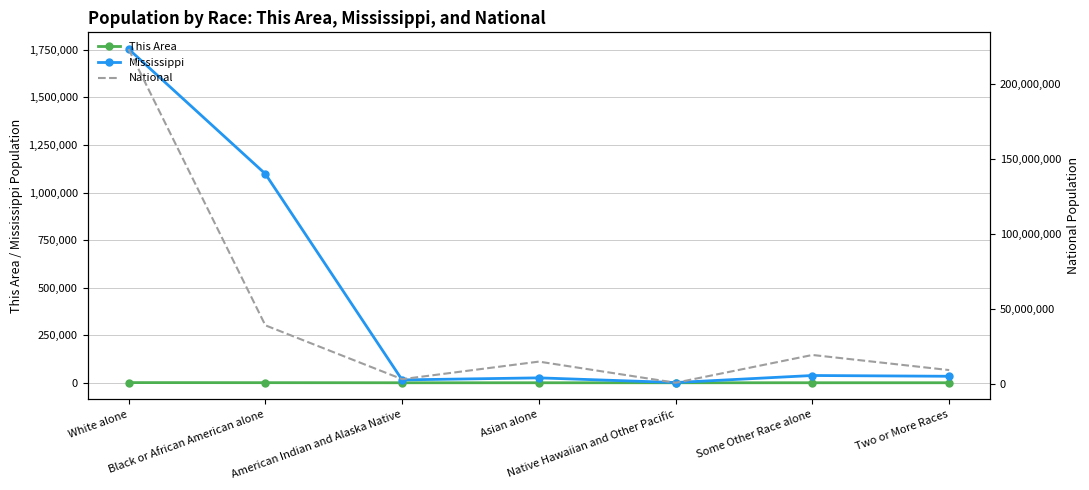

True or false: National and This Area intersect in this chart.

False